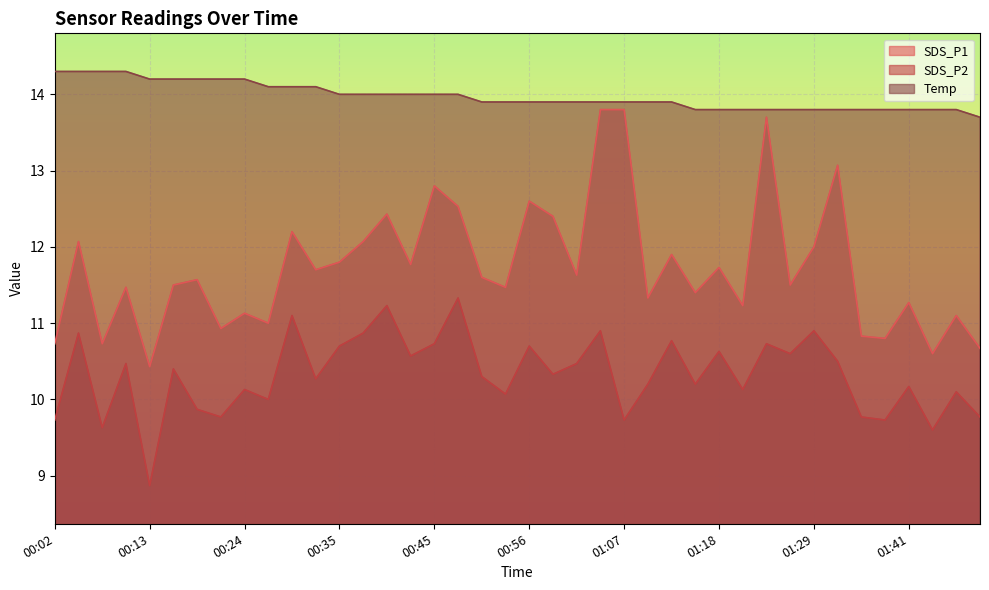

Does the chart display data point markers on the line(s)?

No